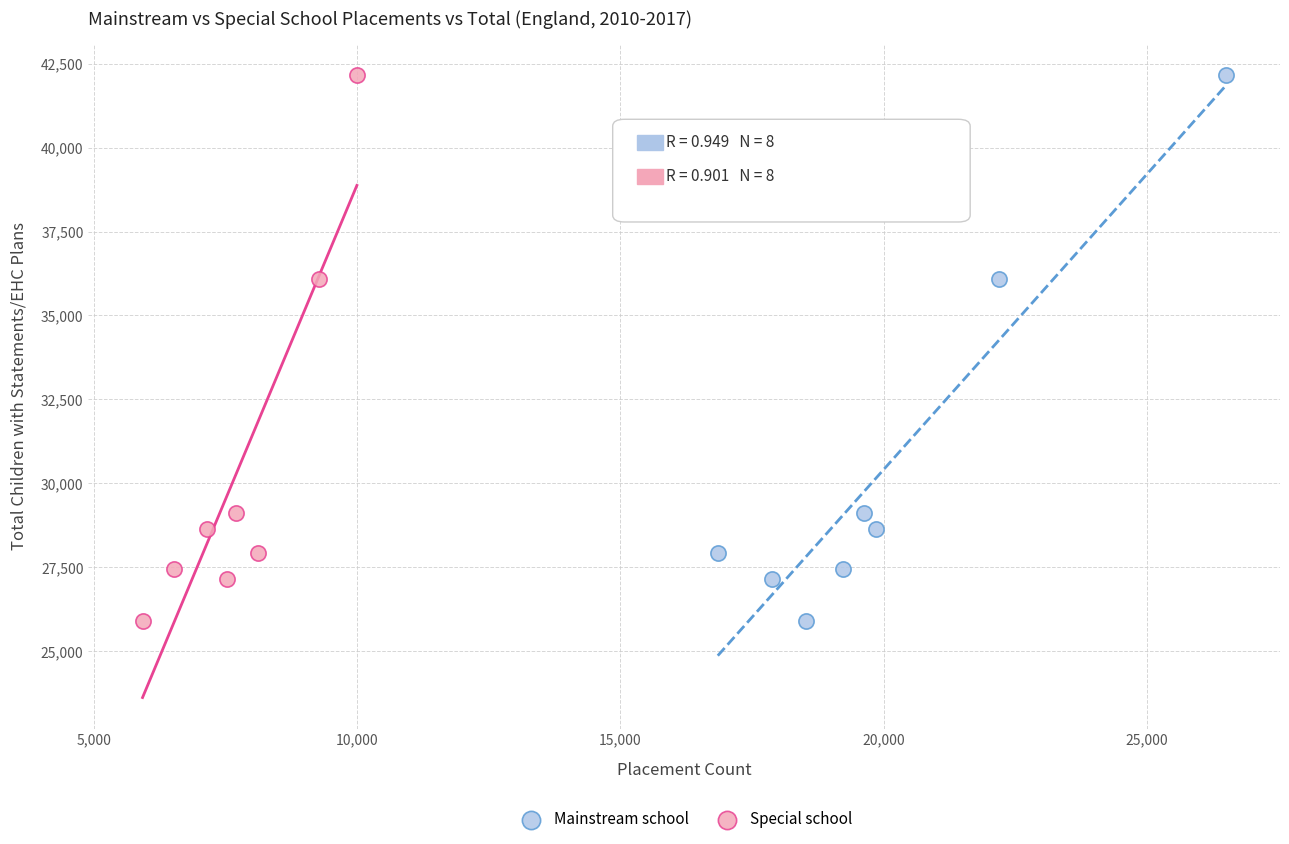

What are all the series names shown in the legend?

Mainstream school, Special school